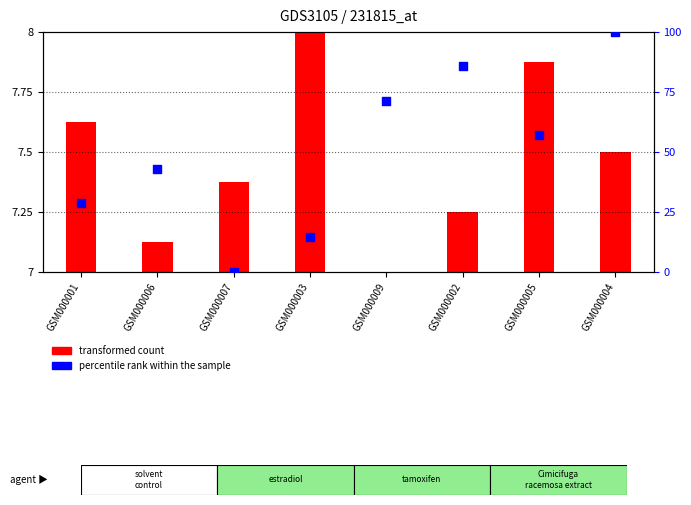

At which category is the sum across all series the highest?

GSM000004